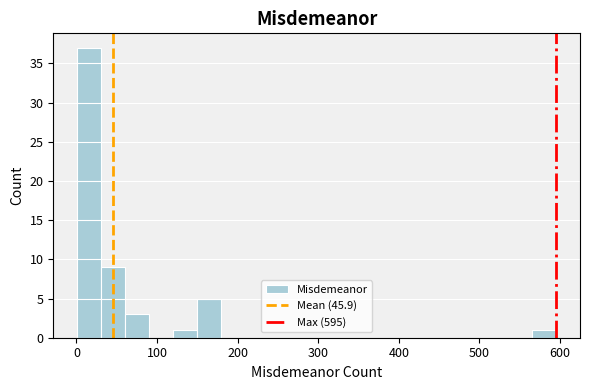

Around what value on the x-axis is the tallest bar? Give the approximate position of its centre, as read against the axis.

20